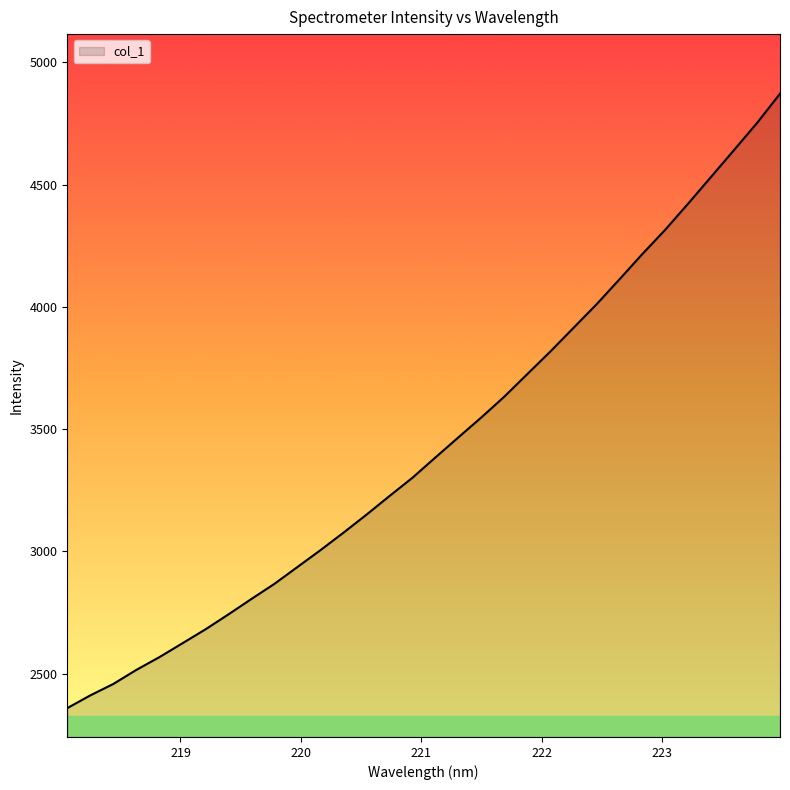

How many lines are shown in the chart?

1